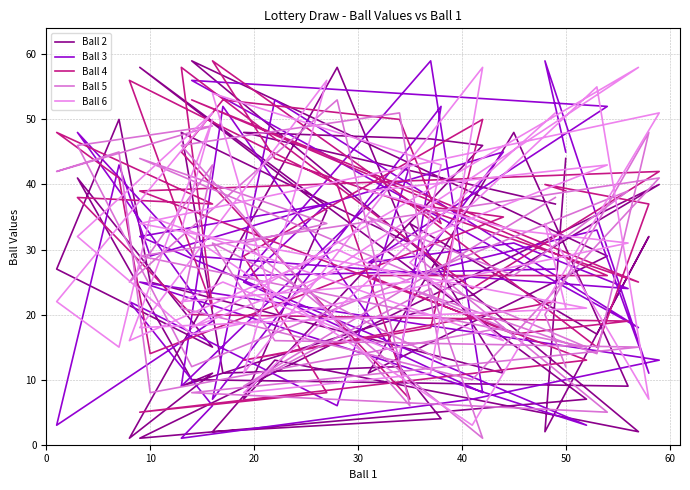

What is the difference between the maximum and minimum values in the Ball 5 series?

52